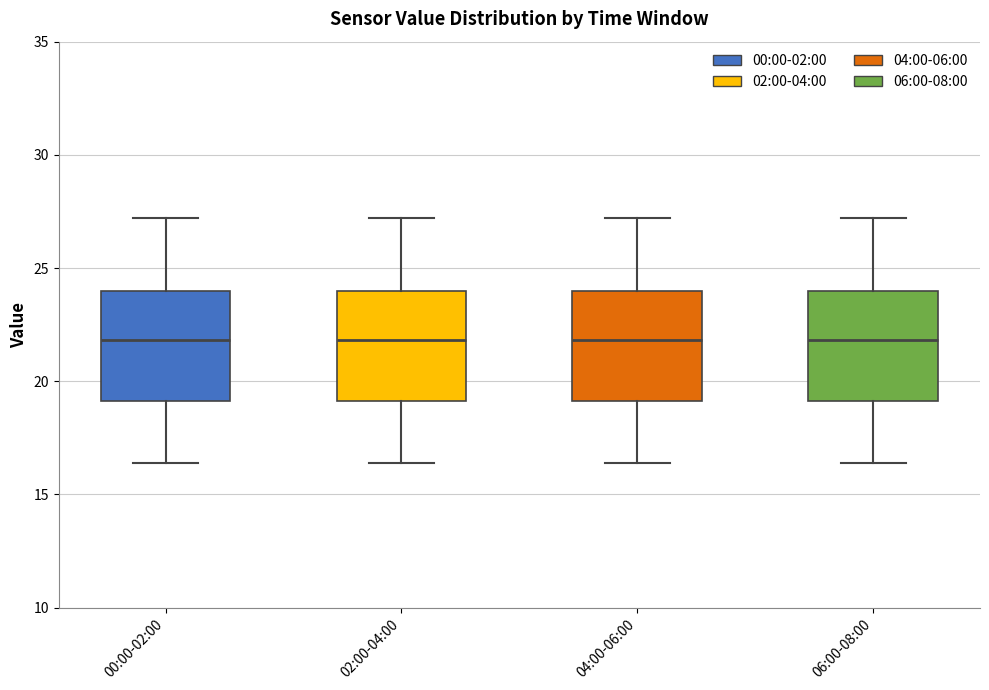

Reading left to right, transcribe this box plot: for each box, give where its median line is, the range the box spans, and where its two whiskers end, as read against the y-axis. The values are not printed on the chart, so give them approximately, as read against the axis.

00:00-02:00: median 22.0, box 19.0 to 24.0, whiskers 16.5 to 27.0
02:00-04:00: median 22.0, box 19.0 to 24.0, whiskers 16.5 to 27.0
04:00-06:00: median 22.0, box 19.0 to 24.0, whiskers 16.5 to 27.0
06:00-08:00: median 22.0, box 19.0 to 24.0, whiskers 16.5 to 27.0